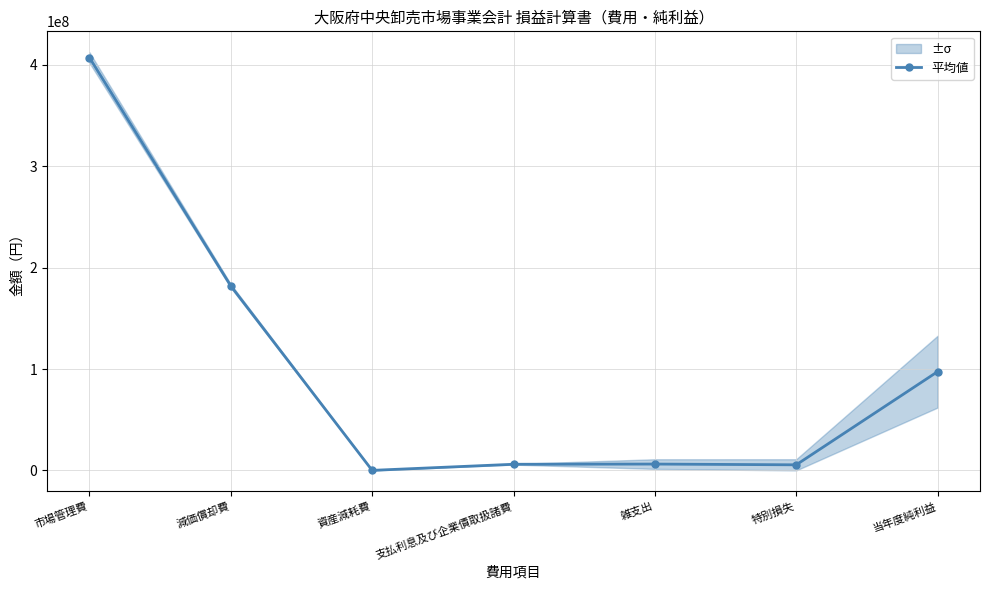

True or false: the data shows 6058320.5 at 支払利息及び企業債取扱諸費.

True